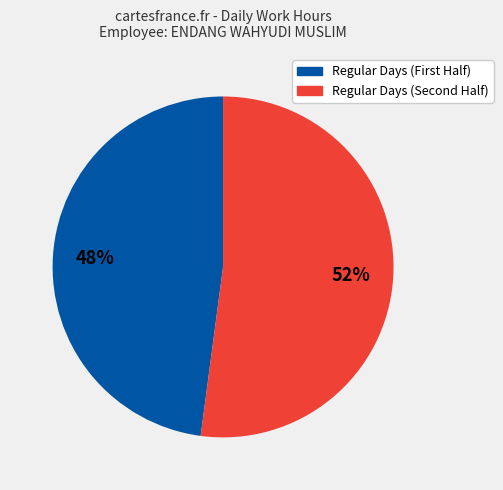

To the nearest percent, what is the average slice percentage?

50%